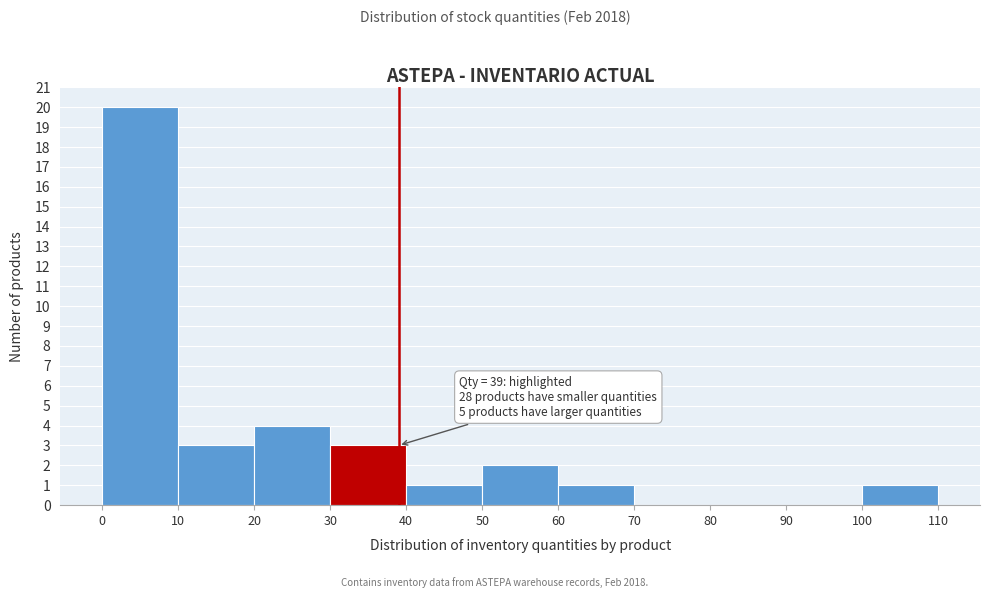

Over which range of the x-axis is the bar tallest?

0 to 10